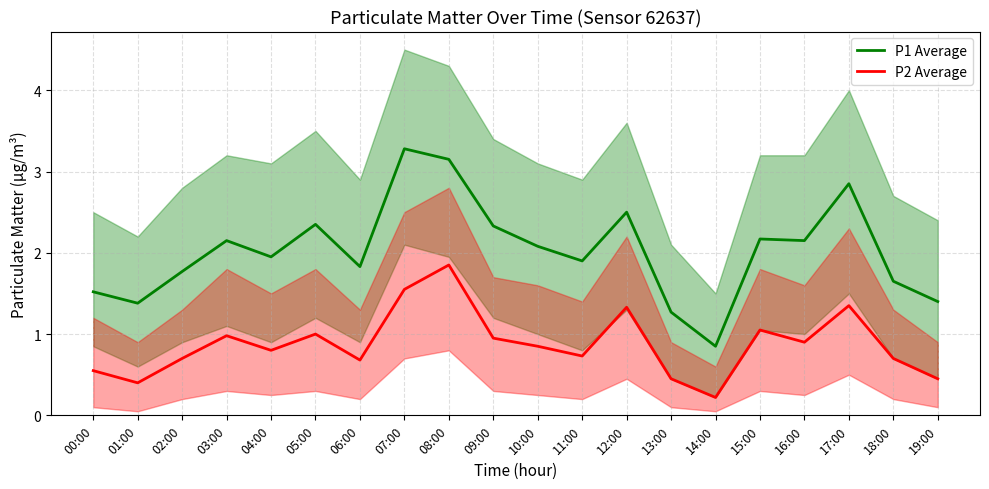

Between 01:00 and 11:00, which series saw the biggest shift?

P1 Average